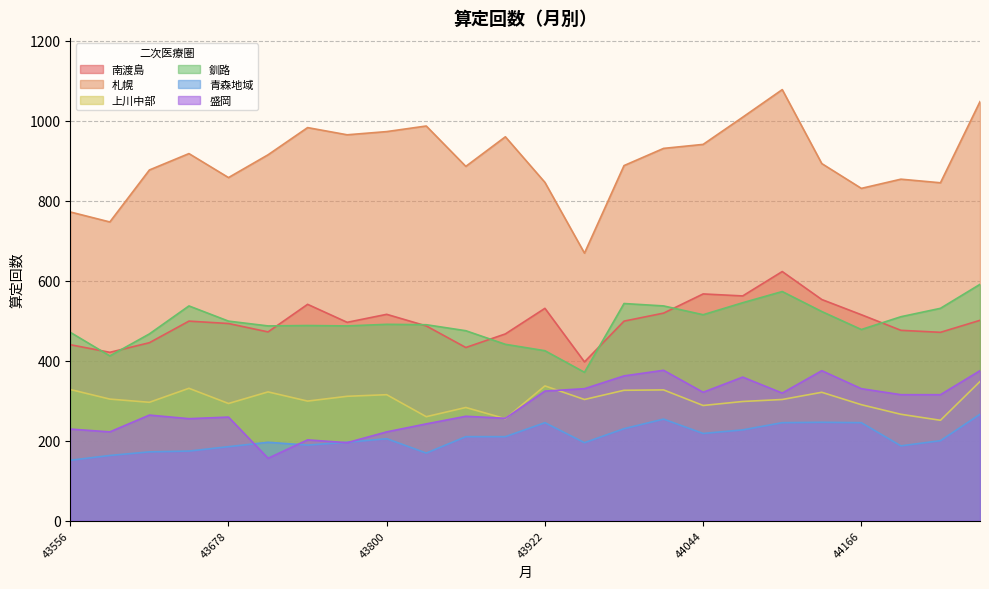

What is the maximum value for 釧路?

591